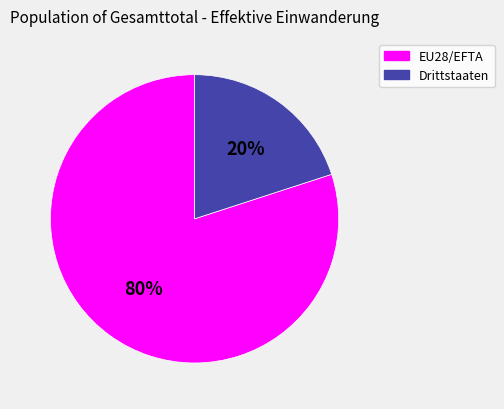

To the nearest percent, what is the combined percentage of EU28/EFTA and Drittstaaten?

100%